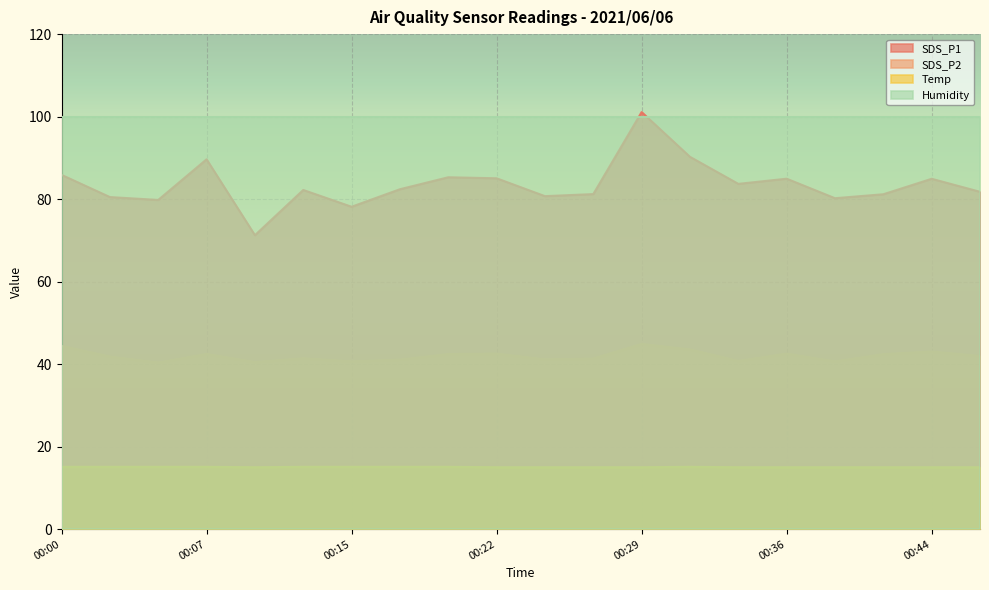

List the labels in order of SDS_P2 value, largest first.

00:29, 00:00, 00:32, 00:44, 00:22, 00:36, 00:07, 00:19, 00:41, 00:46, 00:02, 00:12, 00:27, 00:24, 00:17, 00:34, 00:15, 00:39, 00:10, 00:05